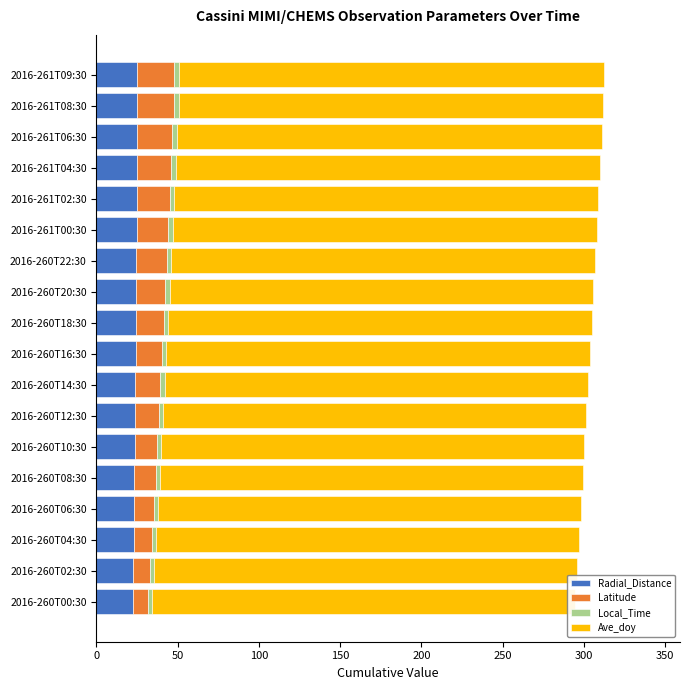

True or false: Ave_doy has a value of 172.2 at 2016-261T09:30.

False